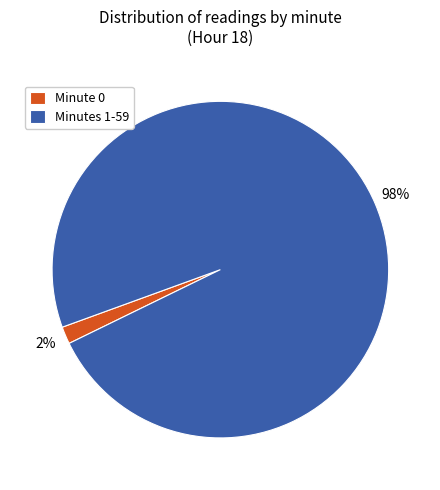

Is the sum of Minute 0 and Minutes 1-59 greater than half?

Yes